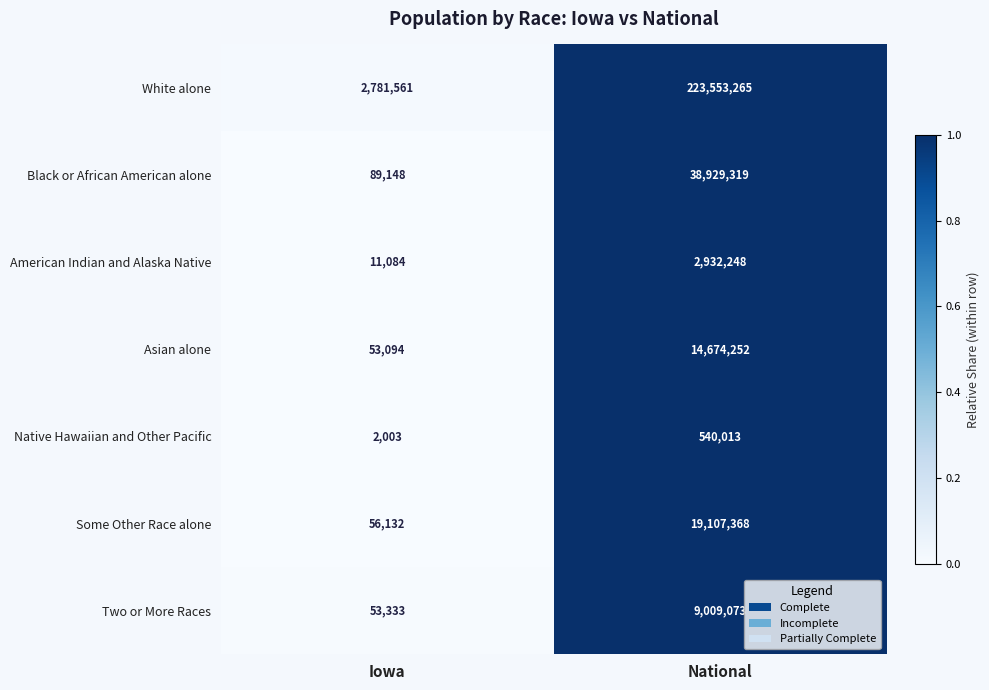

At which category is the sum across all series the highest?

National